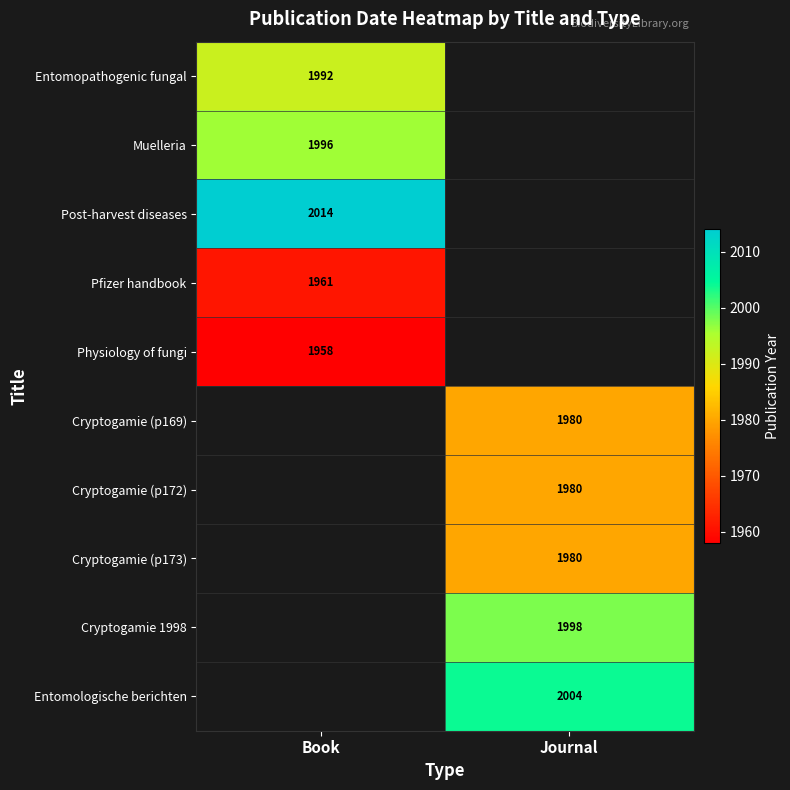

Is it true that Muelleria equals 1996 at Book?

True